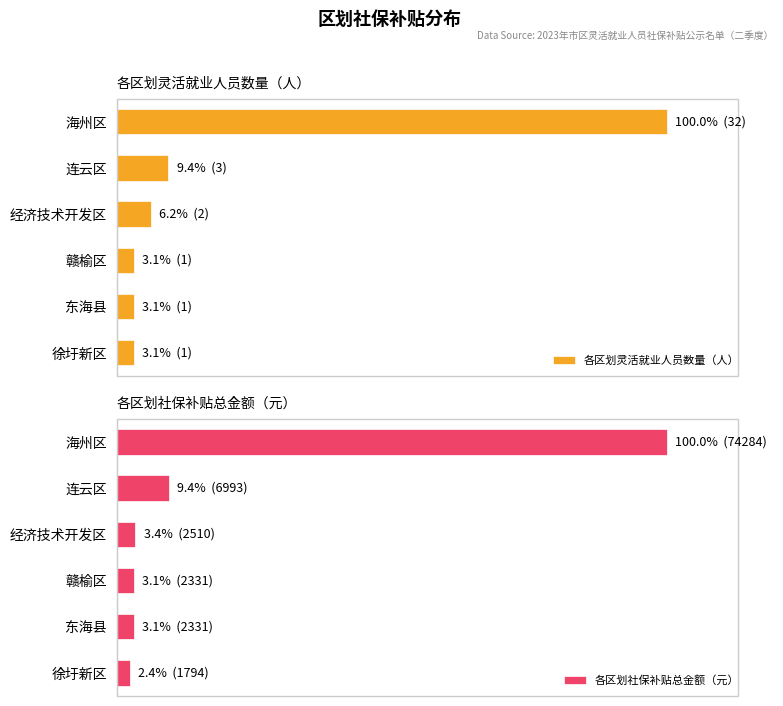

What is the sum of all 各区划灵活就业人员数量（人） values?

125.0